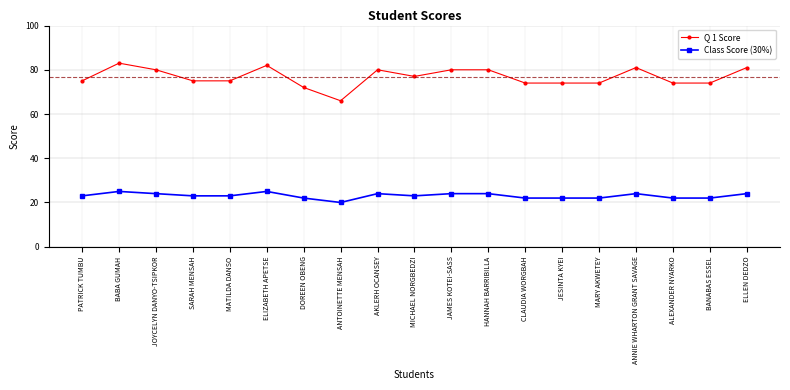

Is it true that Q 1 Score equals 39 at MICHAEL NORGBEDZI?

False